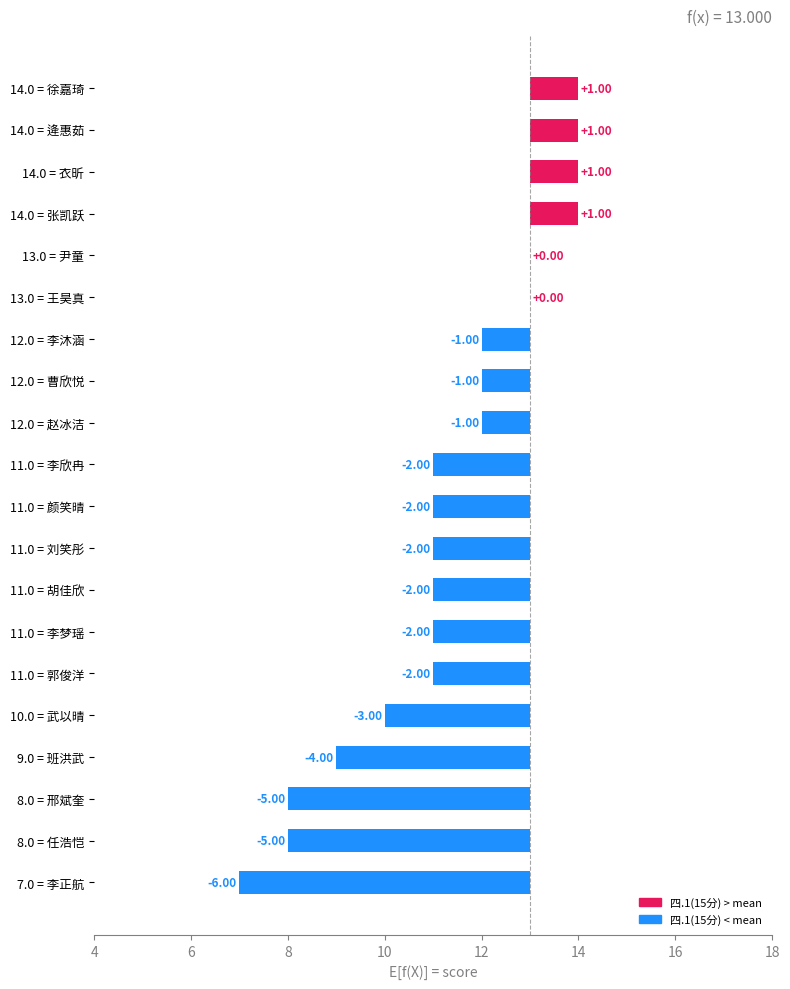

The chart shows a value of 0 at 14.0 = 逄惠茹. True or false?

False